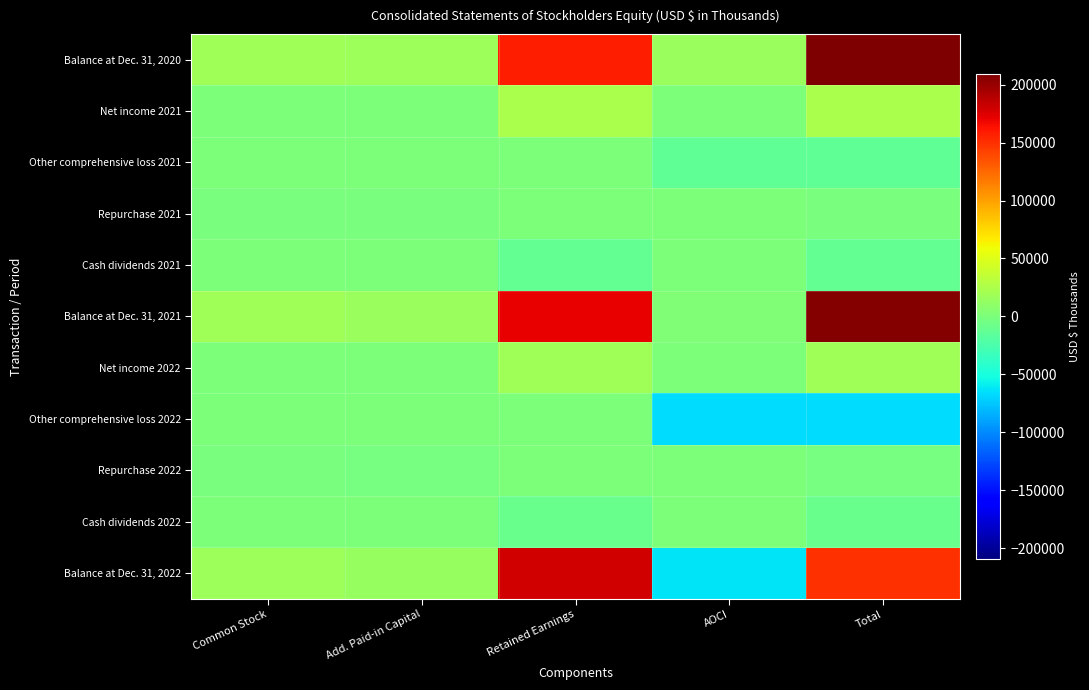

Which has a higher value, Retained Earnings or AOCI?

Retained Earnings